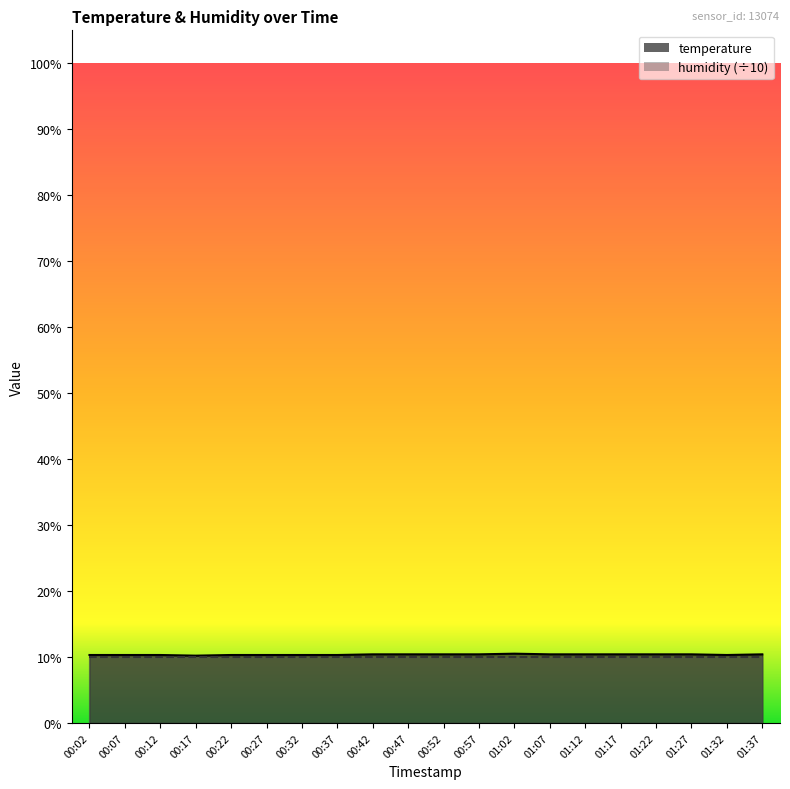

List the labels in order of value, smallest first.

00:17, 00:02, 00:07, 00:12, 00:22, 00:27, 00:32, 00:37, 01:32, 00:42, 00:47, 00:52, 00:57, 01:07, 01:12, 01:17, 01:22, 01:27, 01:37, 01:02